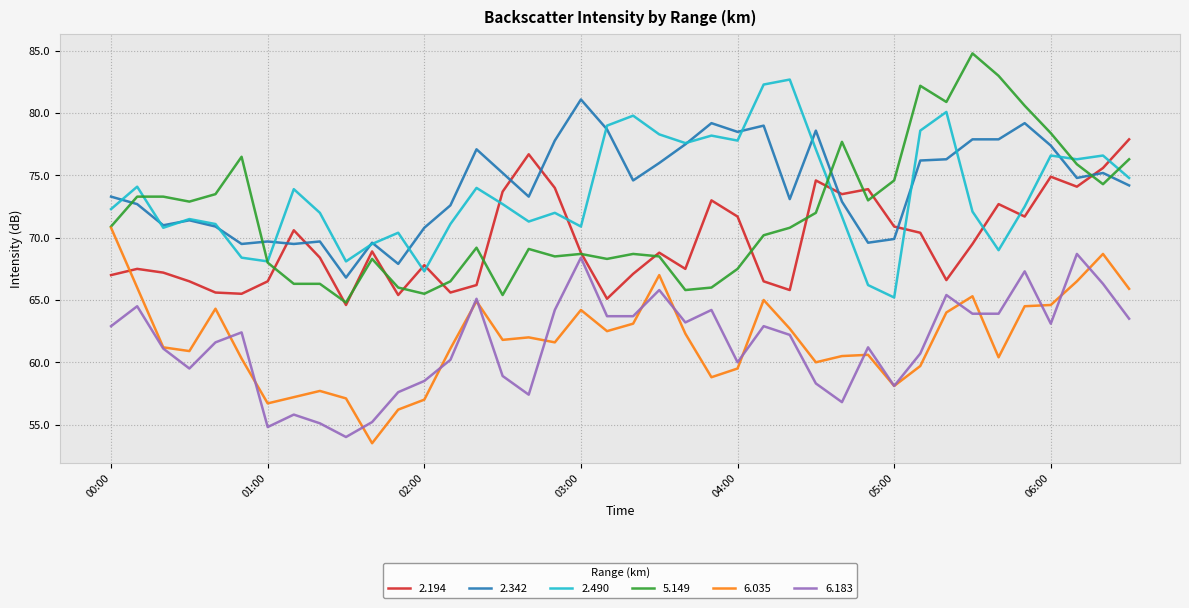

How many interior local peaks does the 2.490 series have?

12